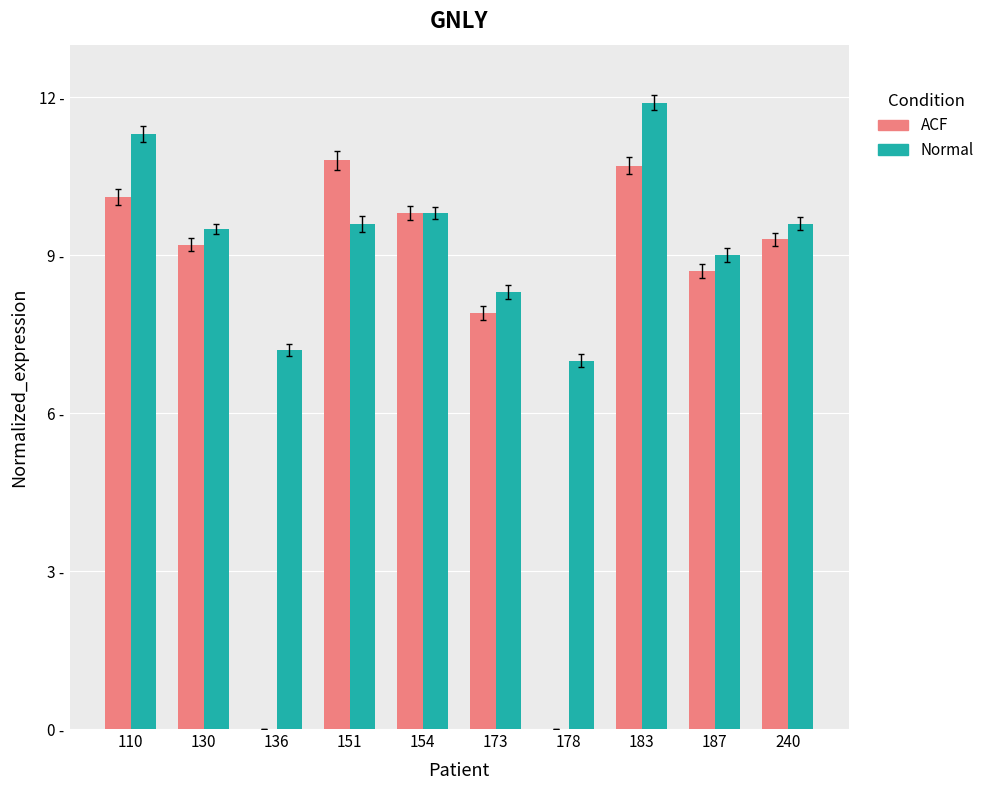

Are the bars horizontal?

No